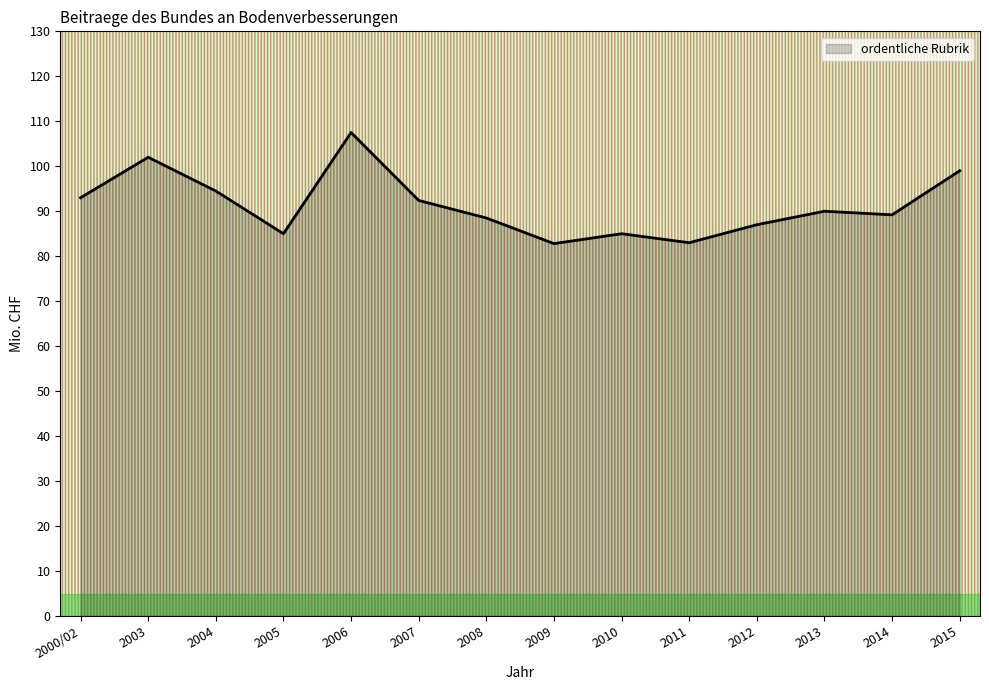

What position from the right is 2009?

7